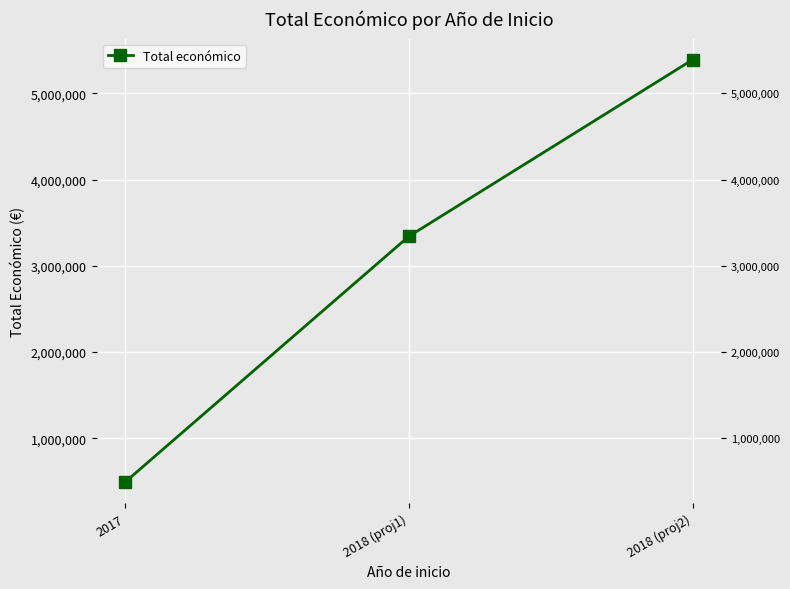

Where does the data first go above 3342252?

2018 (proj2)